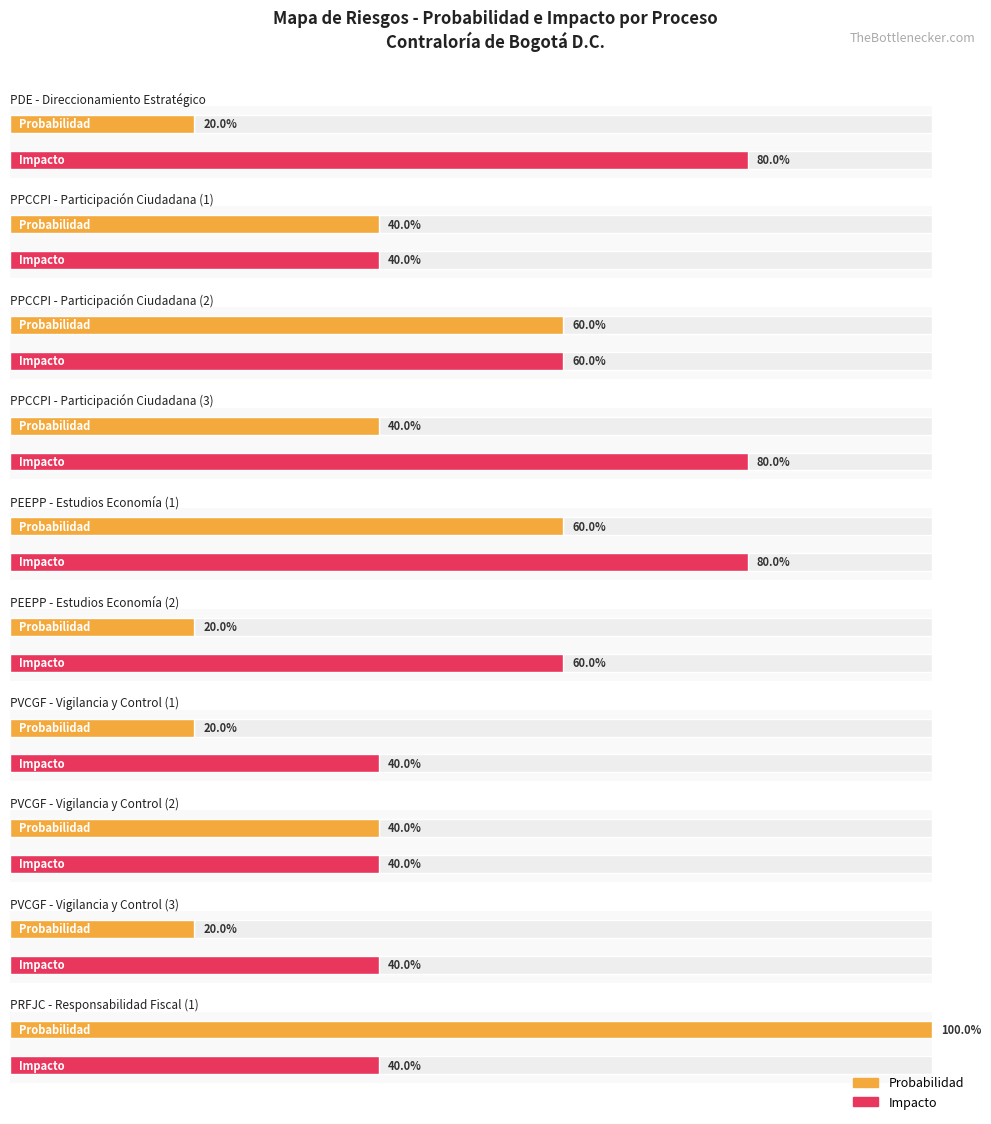

Rank the series at PVCGF - Vigilancia y Control (3) from lowest to highest value.

Probabilidad, Impacto